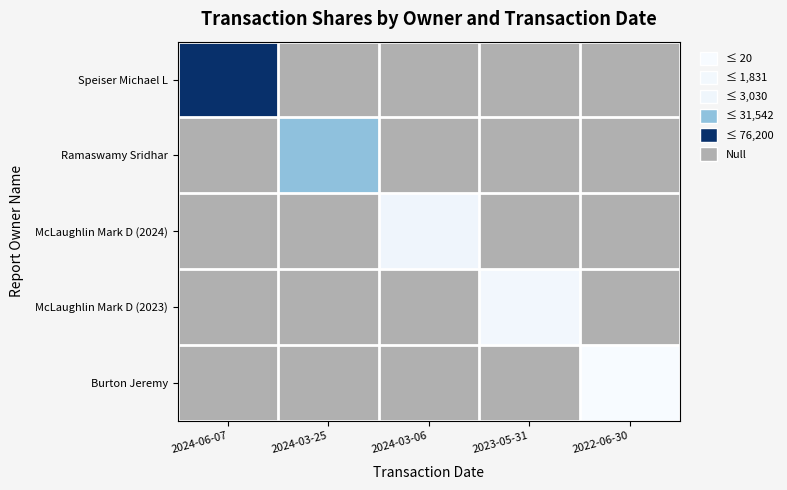

Is it true that Ramaswamy Sridhar equals 31542.0 at 2024-03-25?

True